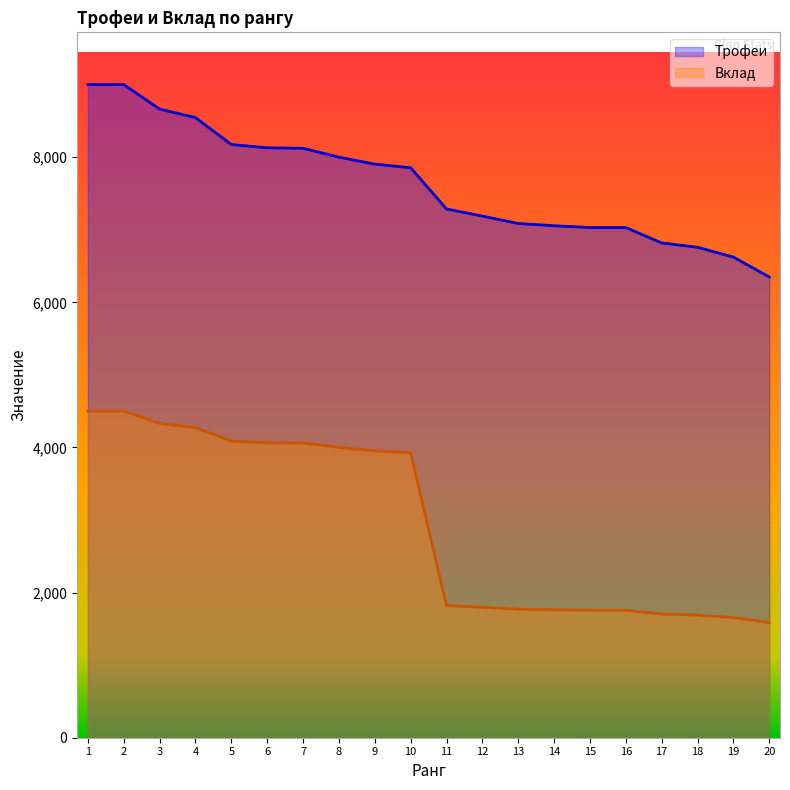

Which label corresponds to the largest value in the chart?

1